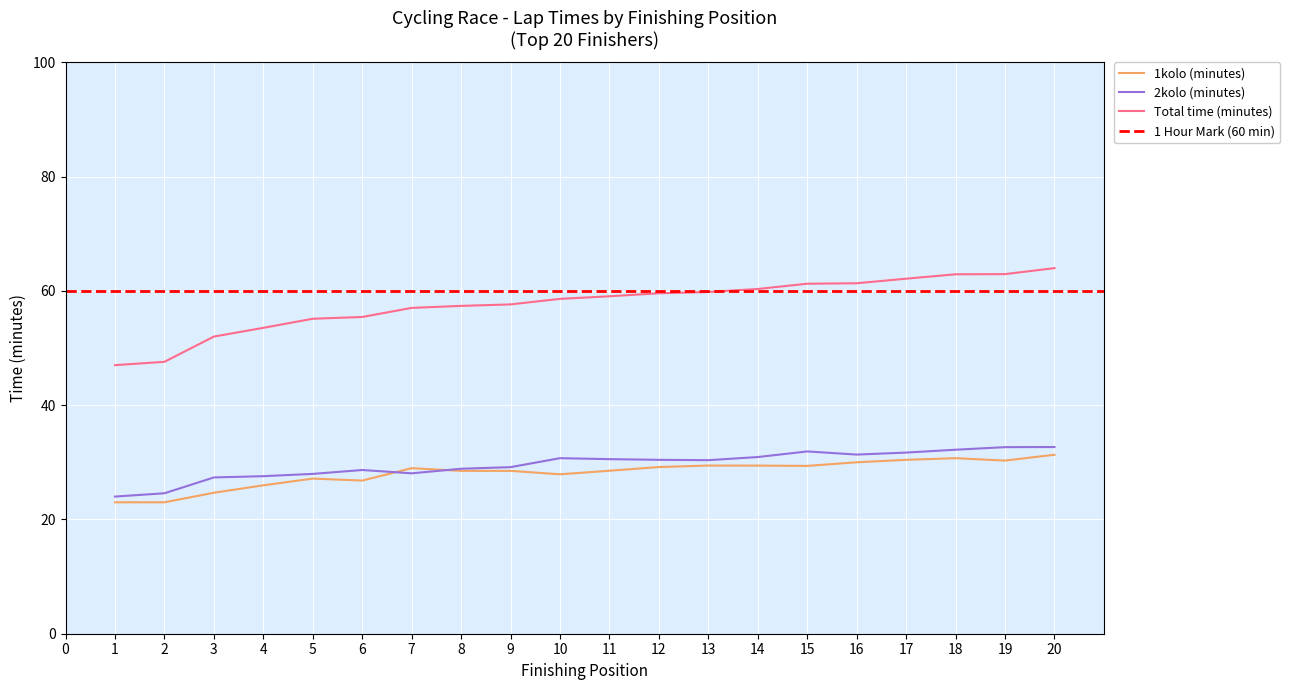

How many series are shown in this chart?

3